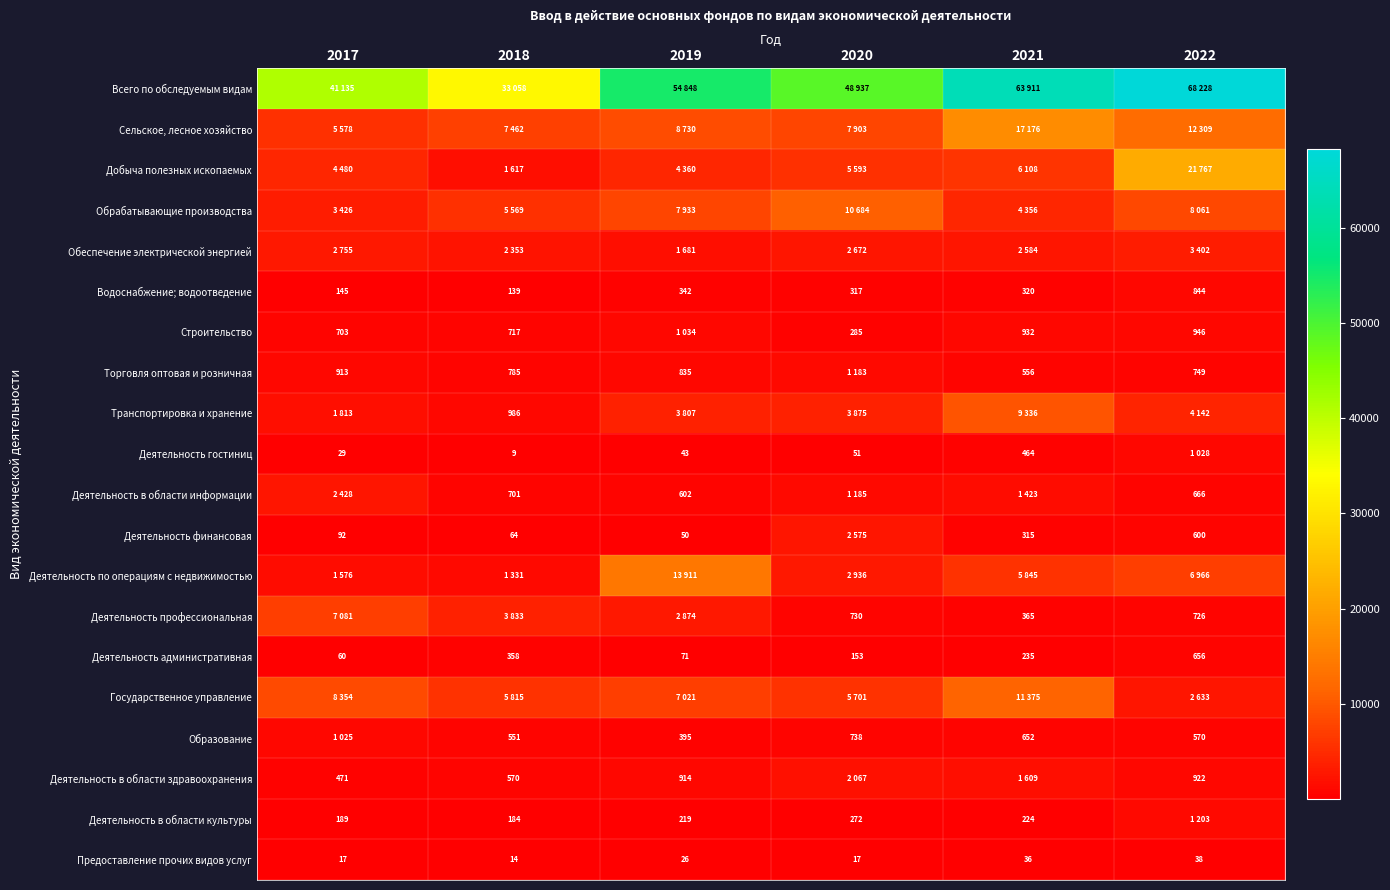

The Деятельность гостиниц series shows 51 at 2020. True or false?

True